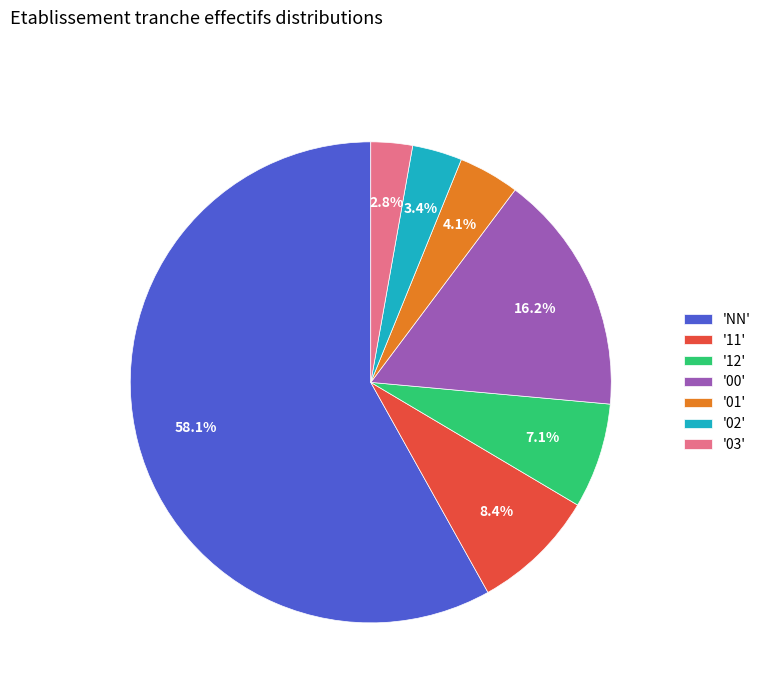

Between '03' and 'NN', which is larger?

'NN'